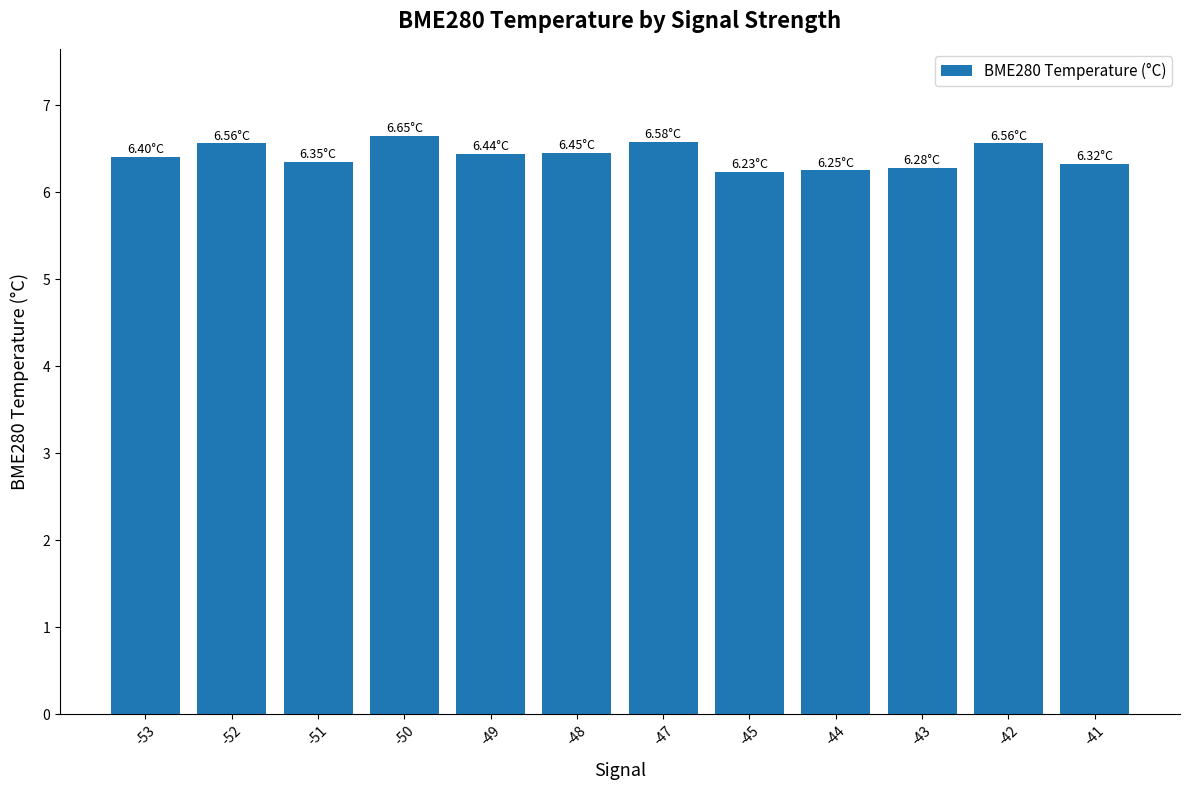

Does the chart contain stacked bars?

No